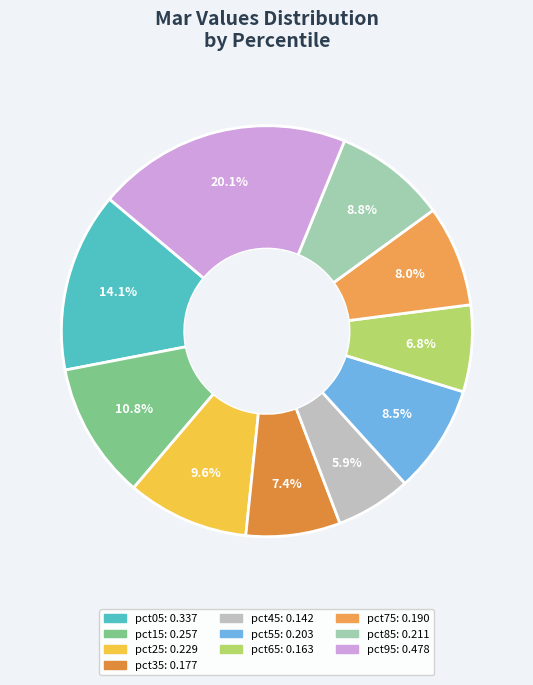

How many slices are in this pie chart?

10